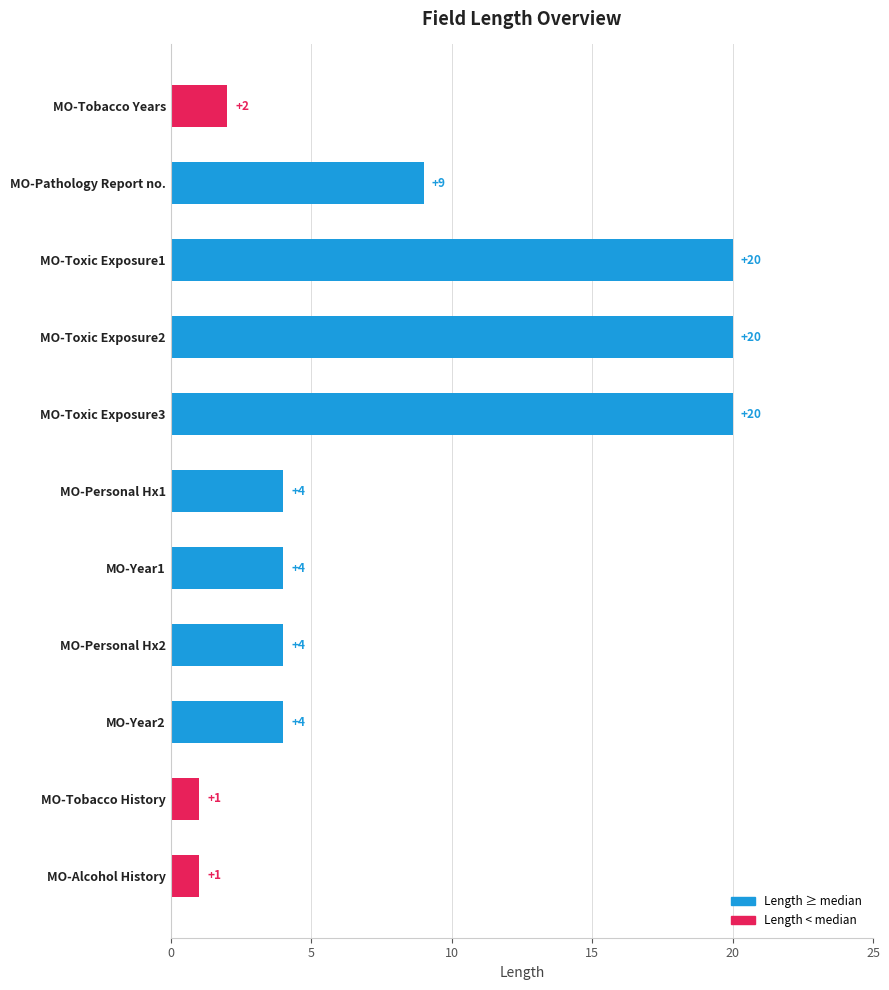

Reading top to bottom, extract all data points from this chart.

2	9	20	20	20	4	4	4	4	1	1